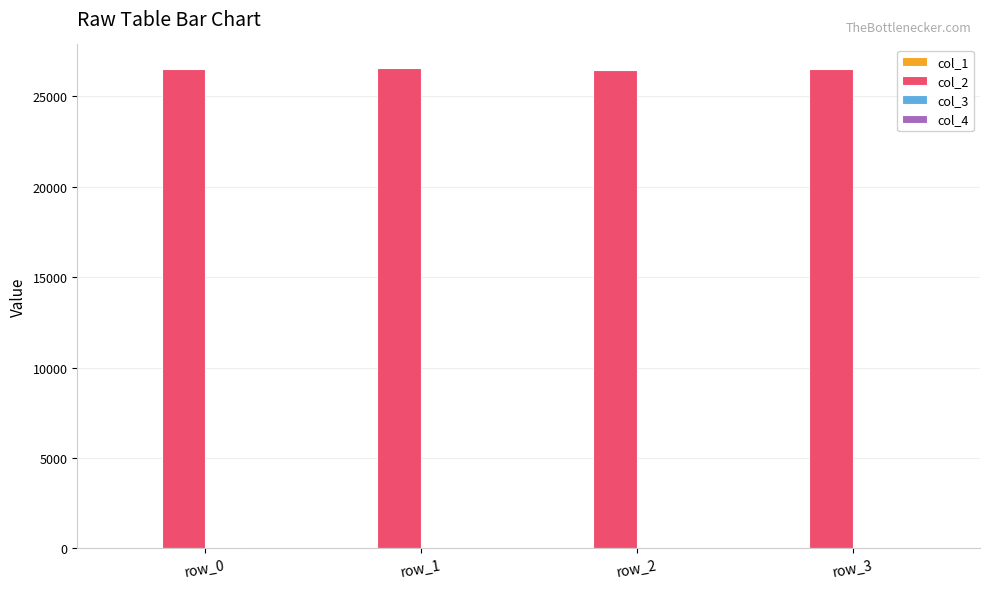

The value of col_2 at row_0 is 41949.1. True or false?

False